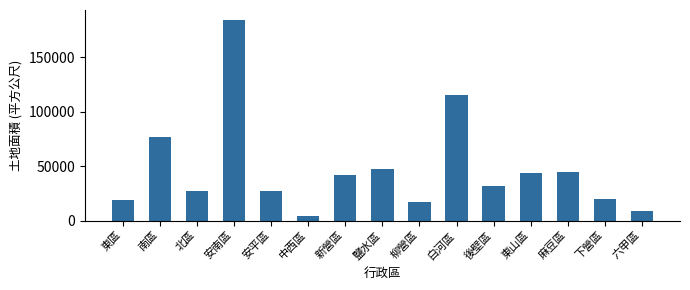

Is it true that the value at 東區 is 4682.3?

False